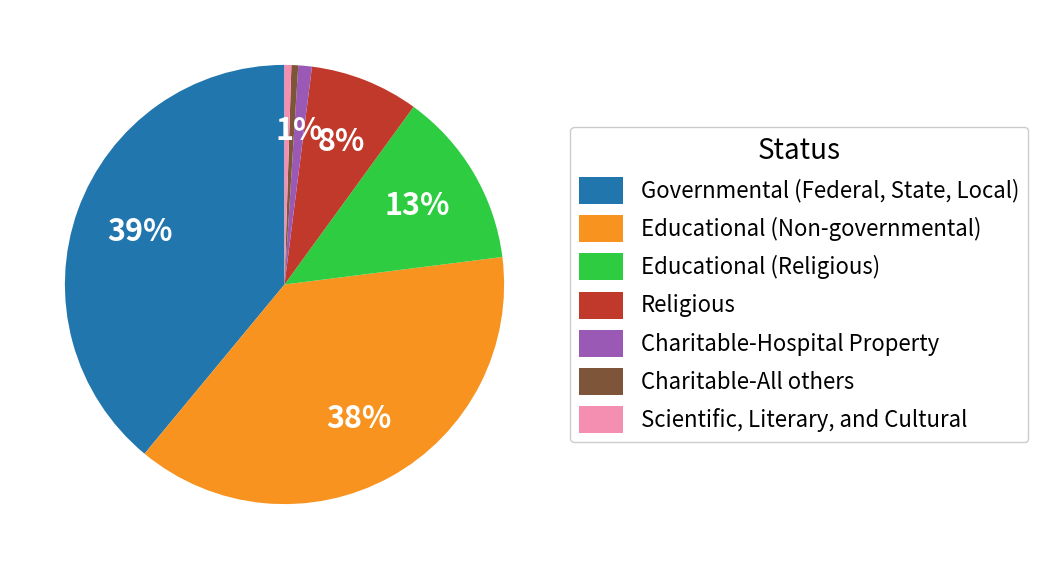

Which slice is the largest?

Governmental (Federal, State, Local)